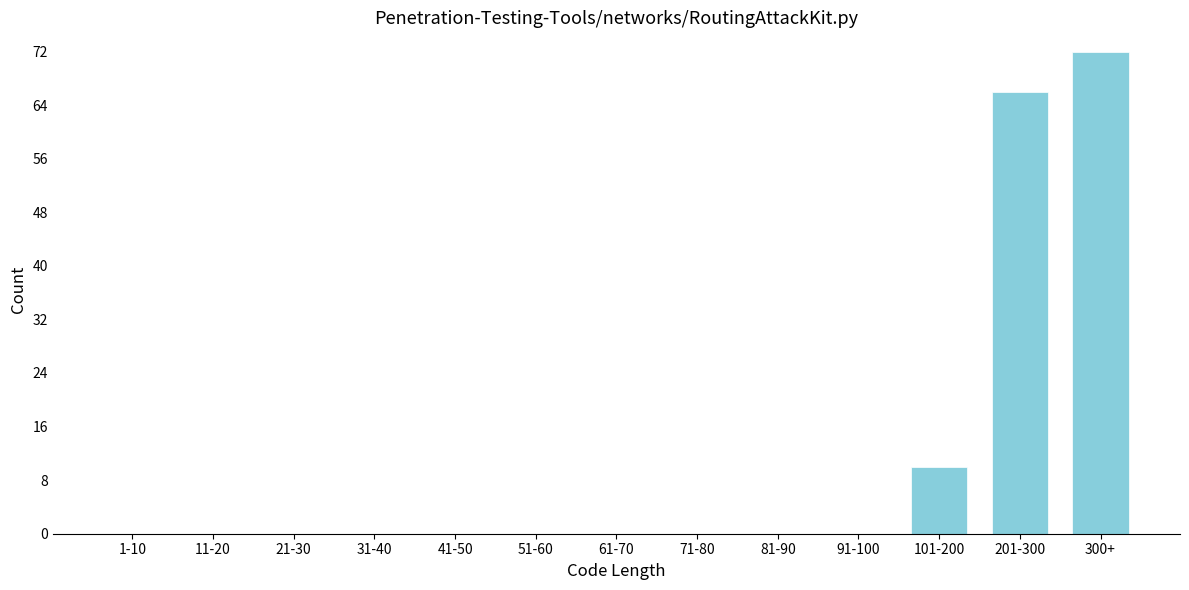

Reading left to right, transcribe all the data shown in this chart.

1-10=0	11-20=0	21-30=0	31-40=0	41-50=0	51-60=0	61-70=0	71-80=0	81-90=0	91-100=0	101-200=10	201-300=66	300+=72